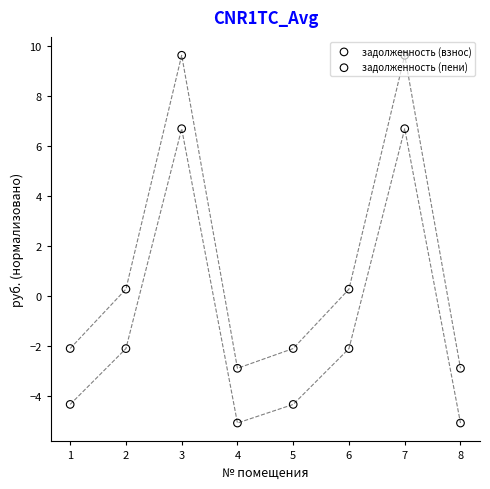

What is the total value across all series at 7?

16.3